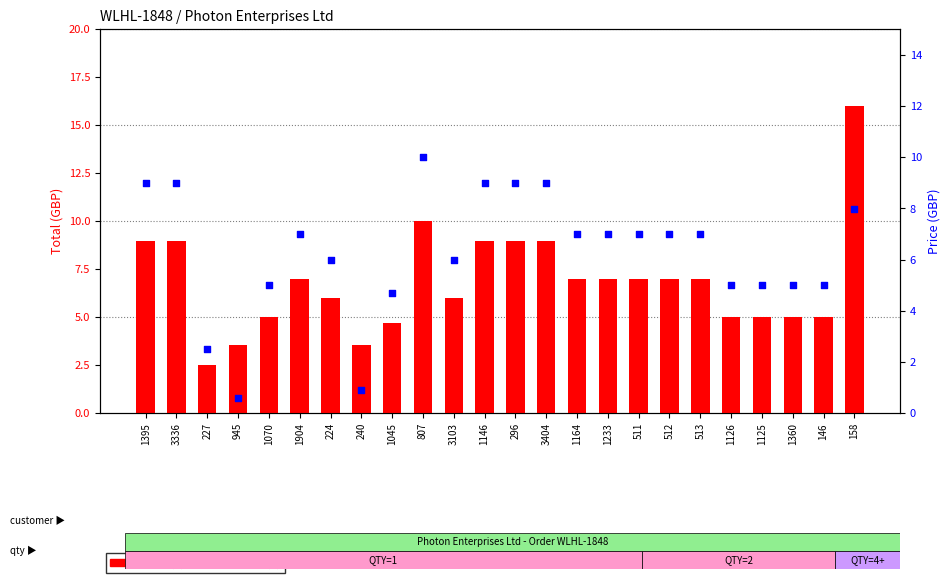

At which category is the sum across all series the highest?

158